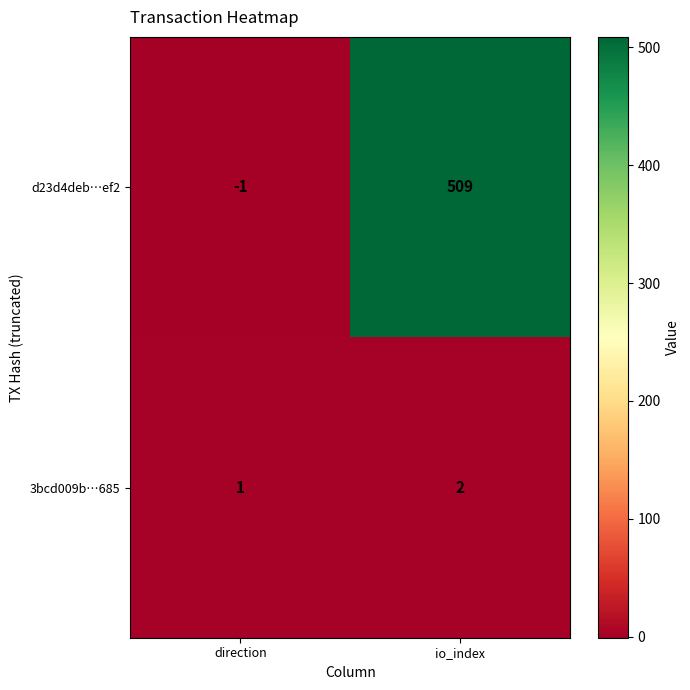

True or false: d23d4deb…ef2 has a value of 509 at io_index.

True